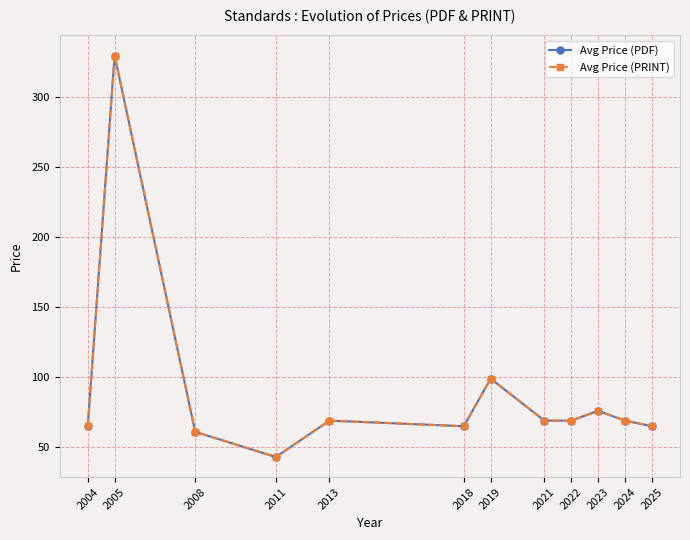

At which label is Avg Price (PRINT) closest to 186?

2019